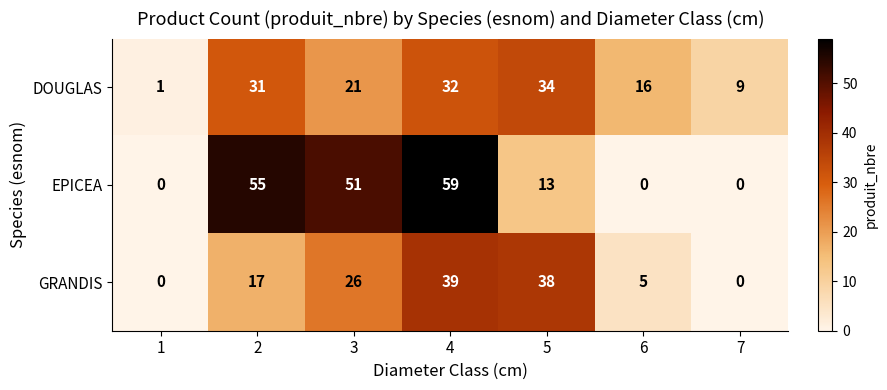

The value of EPICEA at 6 is -25. True or false?

False